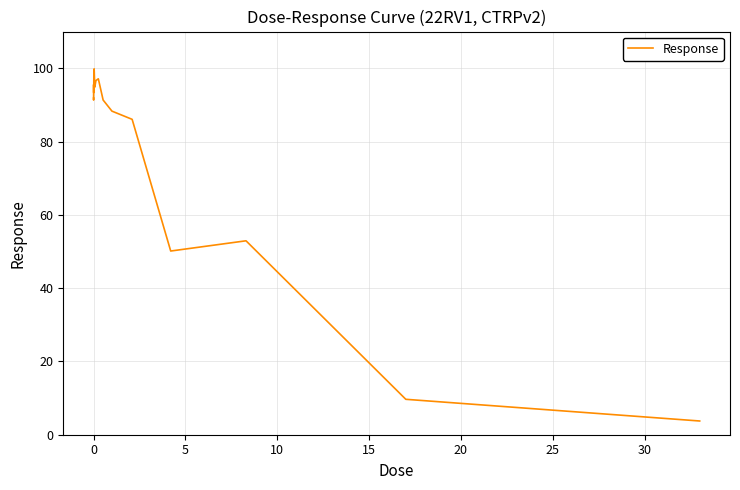

What is the maximum value shown in the chart?

99.8